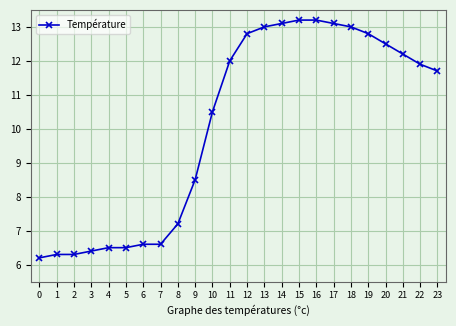

What is the greatest value displayed?

13.2